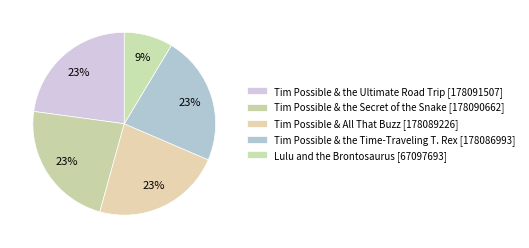

Which category has the smallest portion of the pie?

Lulu and the Brontosaurus